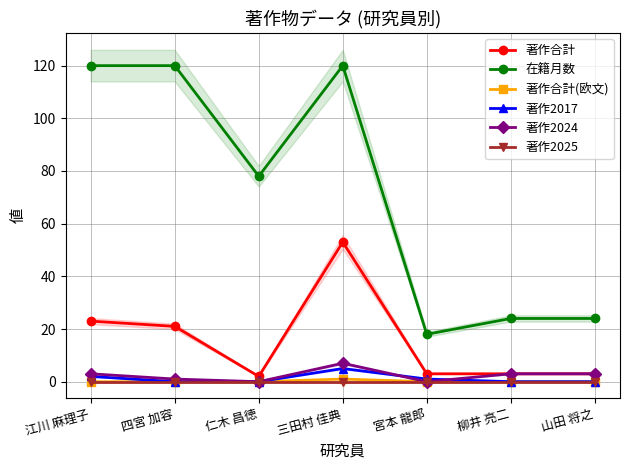

Rank the categories by 著作2017 value from highest to lowest.

三田村 佳典, 江川 麻理子, 宮本 龍郎, 四宮 加容, 仁木 昌徳, 柳井 亮二, 山田 将之